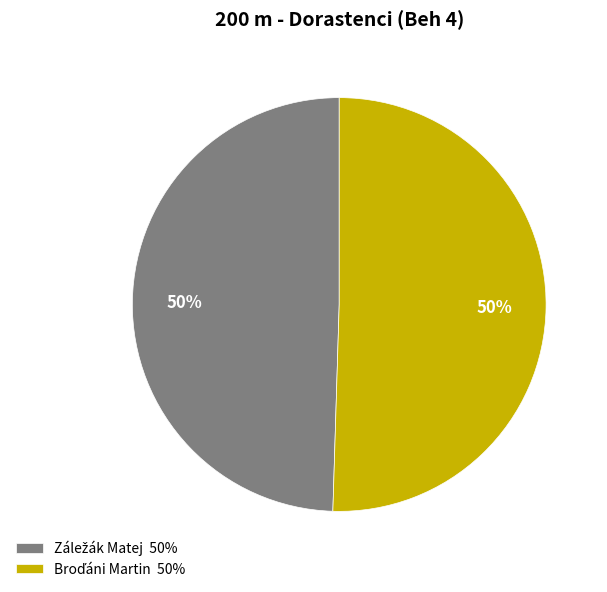

To the nearest percent, what is the average slice percentage?

50%